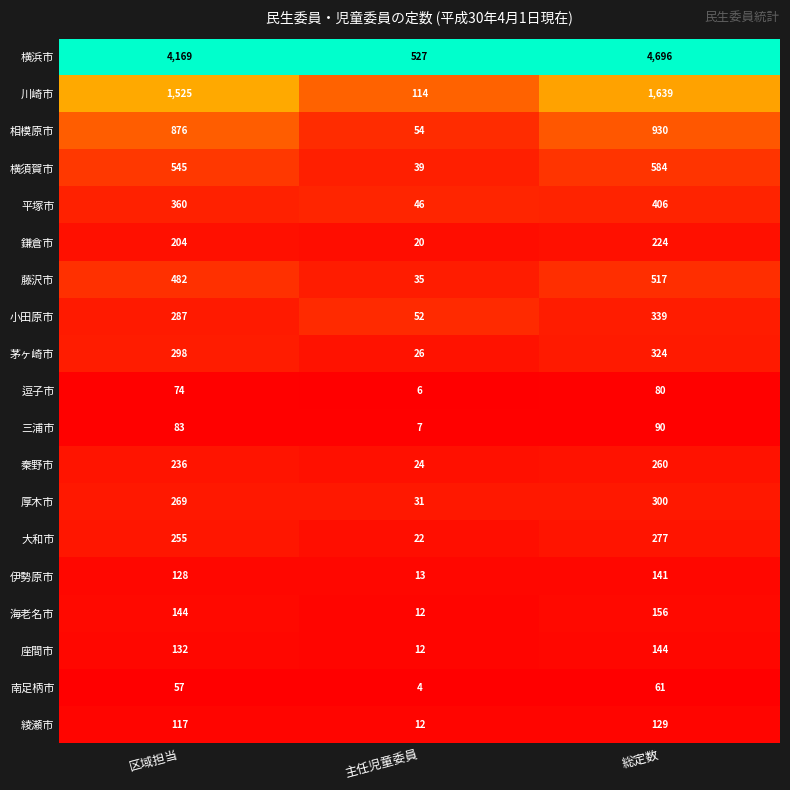

Which category has the highest value in the 鎌倉市 series?

総定数